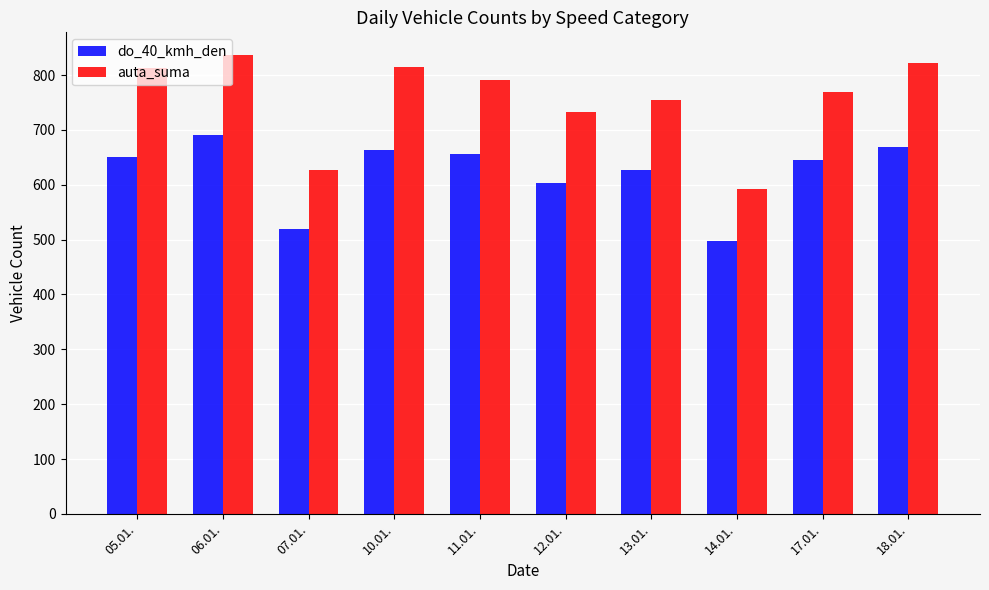

Read the auta_suma value at 18.01..

821